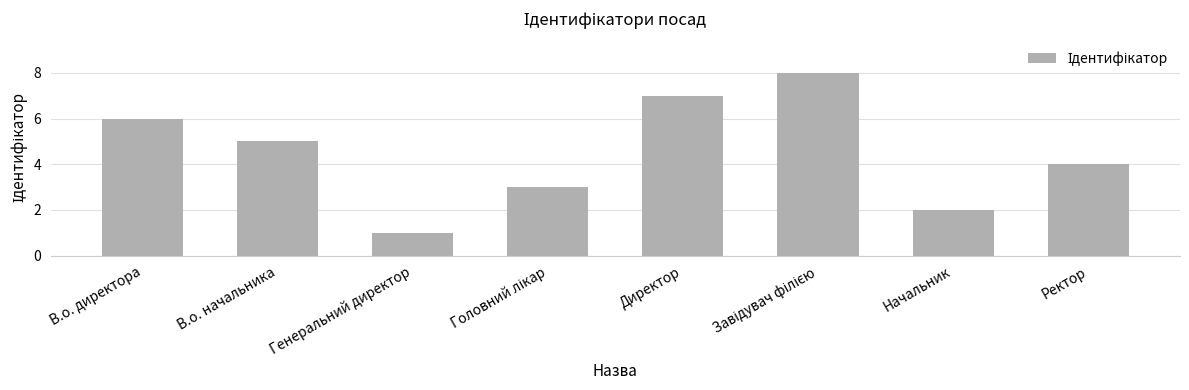

Reading left to right, list all the values displayed in this chart.

6	5	1	3	7	8	2	4